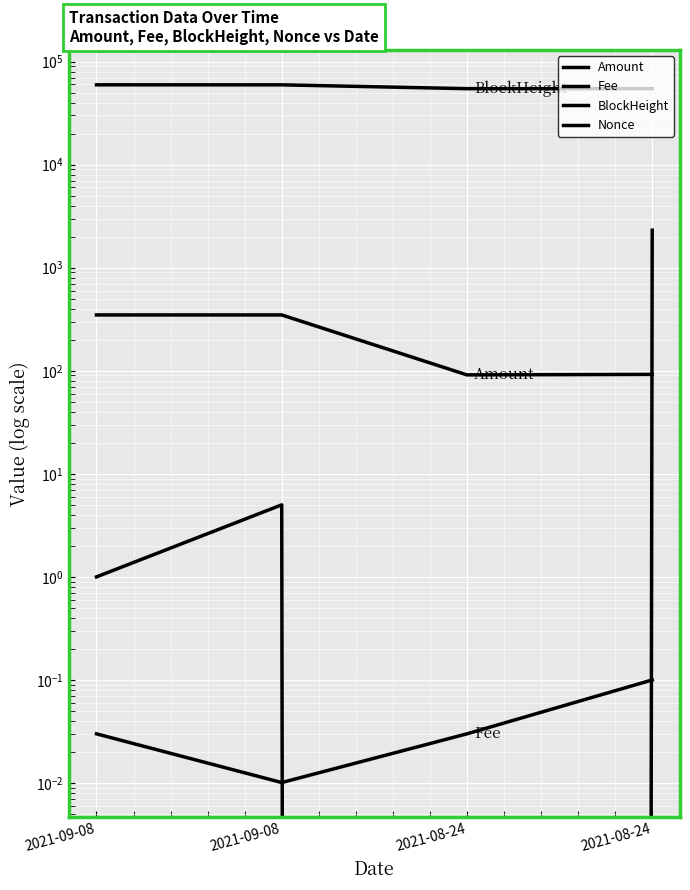

At how many categories does at least one series exceed 8458?

4